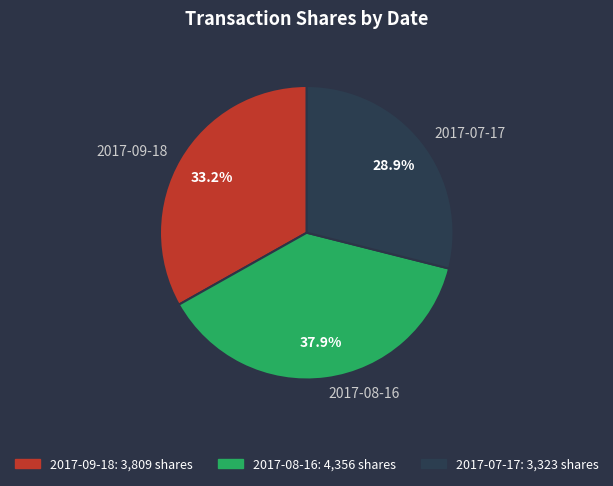

Which category has the smallest portion of the pie?

2017-07-17